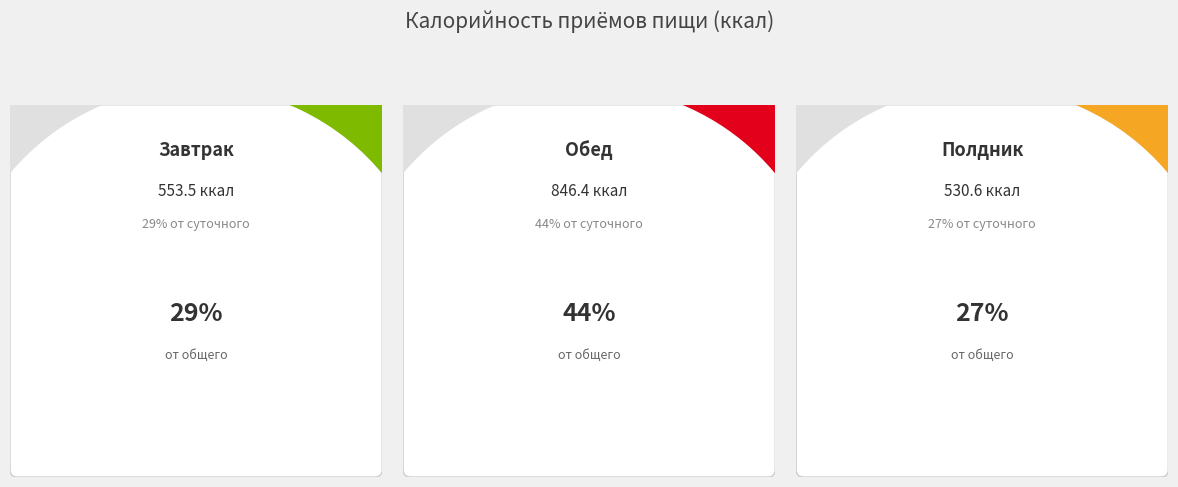

How many slices are in this pie chart?

3